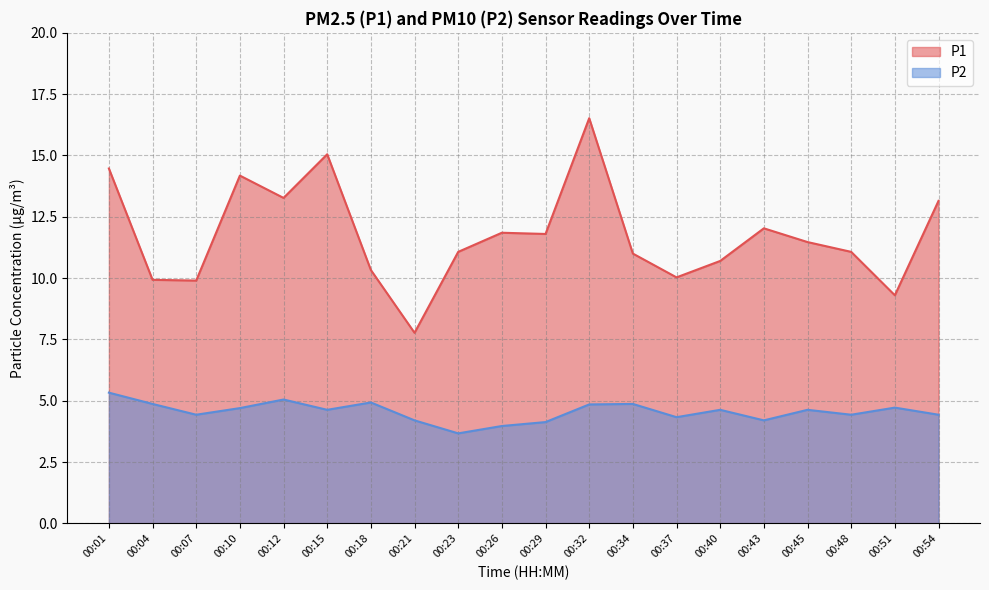

Between 00:21 and 00:29, which series saw the biggest shift?

P1